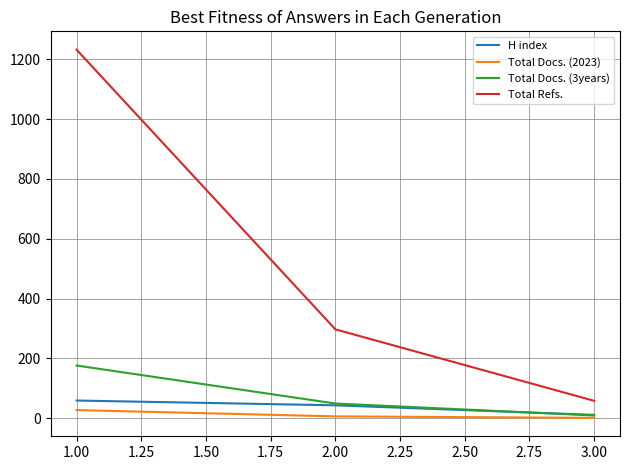

Which series has the widest spread of values?

Total Refs.